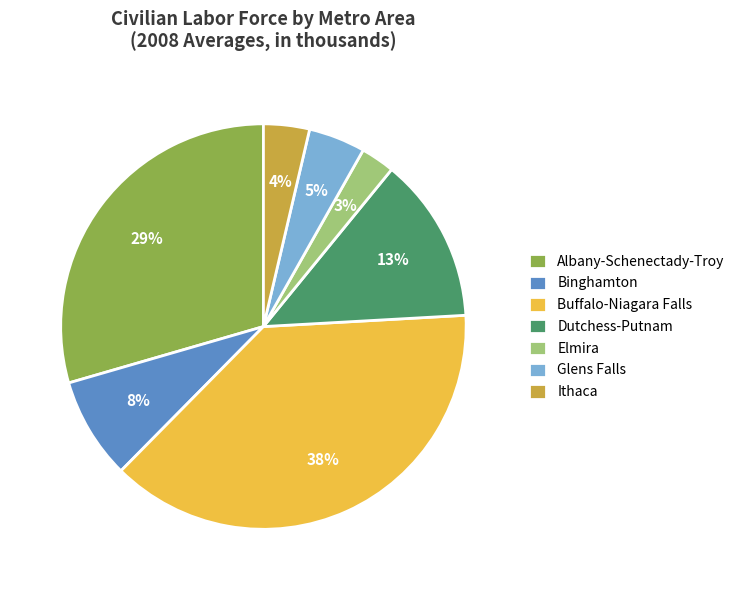

Does Binghamton account for over 50% of the chart?

No